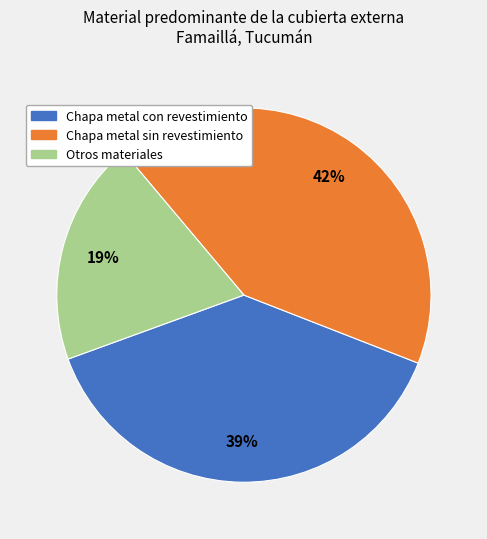

Is there a majority slice in this chart?

No